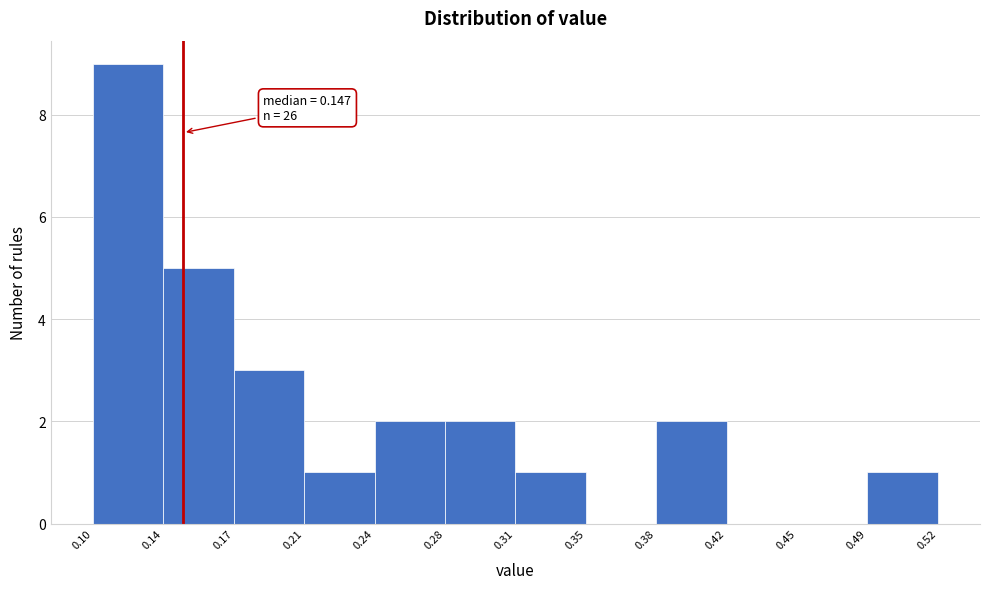

Over which range of the x-axis is the bar tallest?

0.10 to 0.14